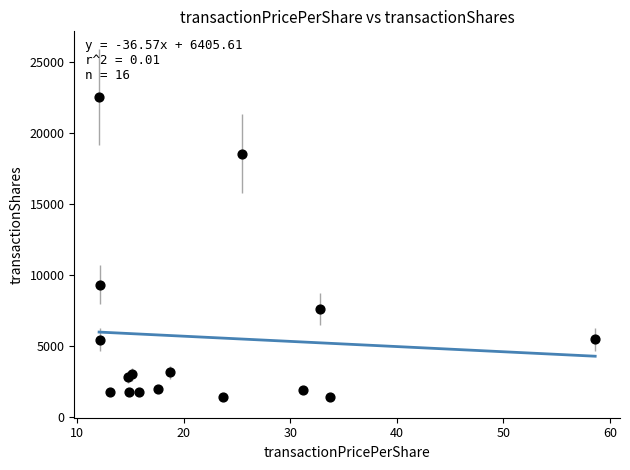

What Y value in the scatter plot is closest to 11959?

9311